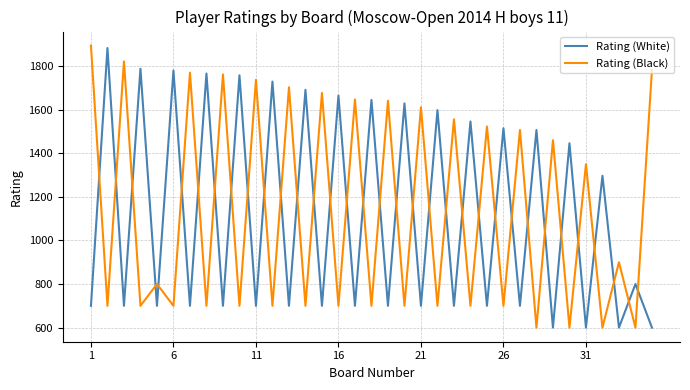

How many values in the Rating (Black) series are below 800?

17